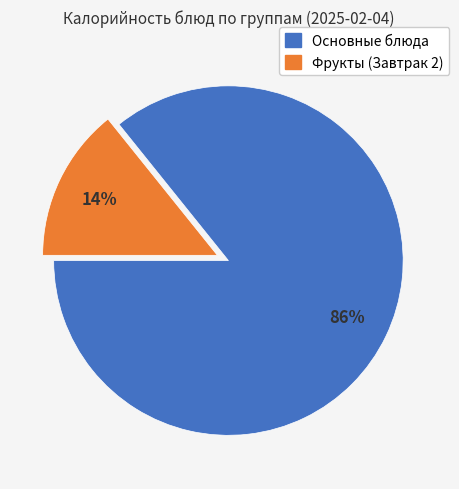

How many slices are in this pie chart?

2